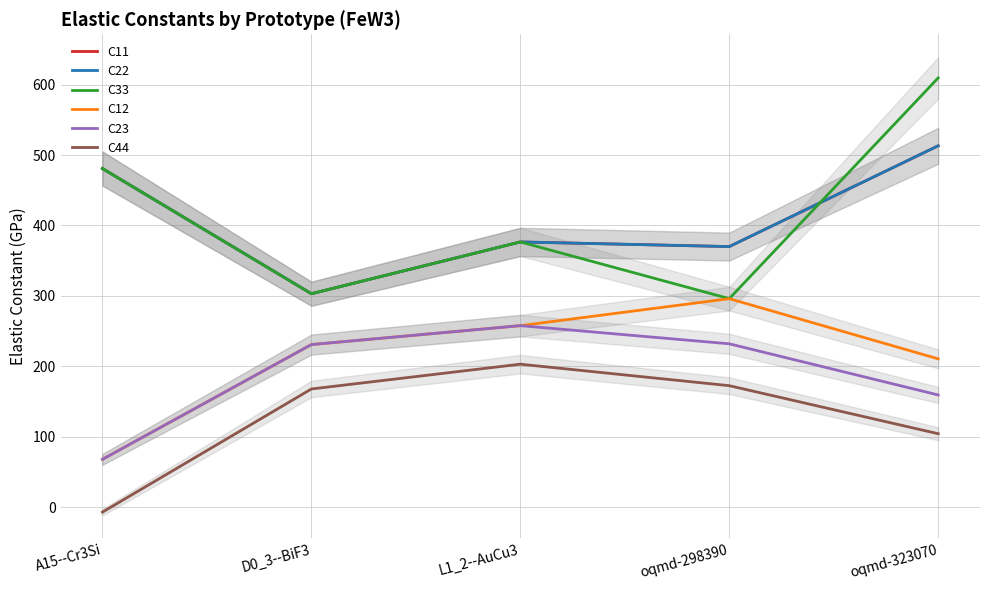

Reading left to right, transcribe all the data shown in this chart.

C11: A15--Cr3Si=480.8	D0_3--BiF3=303.2	L1_2--AuCu3=376.6	oqmd-298390=370.0	oqmd-323070=513.1
C22: A15--Cr3Si=480.8	D0_3--BiF3=303.2	L1_2--AuCu3=376.6	oqmd-298390=370.0	oqmd-323070=513.1
C33: A15--Cr3Si=480.8	D0_3--BiF3=303.2	L1_2--AuCu3=376.6	oqmd-298390=296.2	oqmd-323070=609.4
C12: A15--Cr3Si=68.1	D0_3--BiF3=231.0	L1_2--AuCu3=257.8	oqmd-298390=296.1	oqmd-323070=210.7
C23: A15--Cr3Si=68.1	D0_3--BiF3=231.0	L1_2--AuCu3=257.8	oqmd-298390=232.1	oqmd-323070=159.5
C44: A15--Cr3Si=-6.8	D0_3--BiF3=168.0	L1_2--AuCu3=203.1	oqmd-298390=172.6	oqmd-323070=104.5